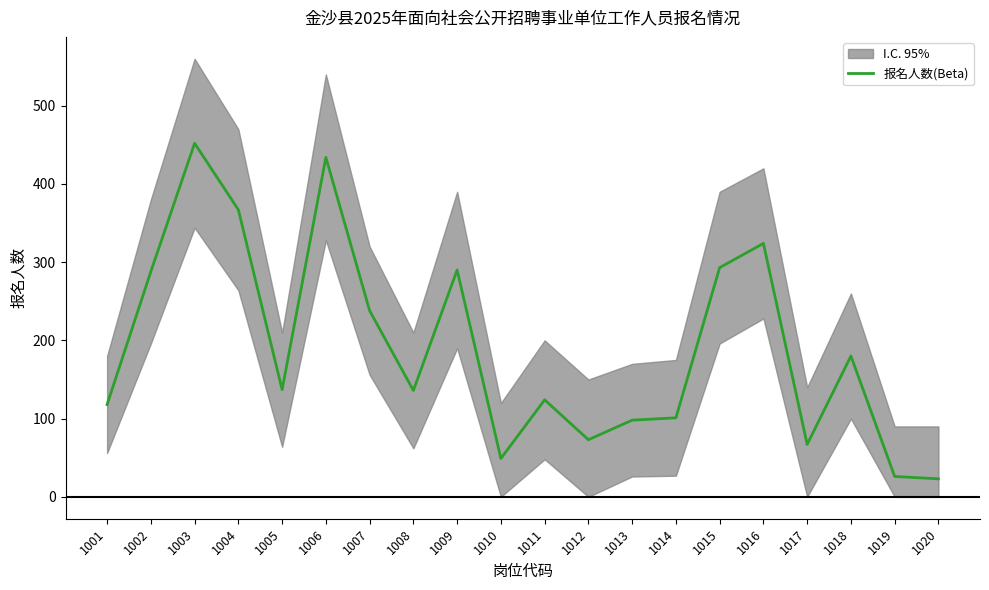

What is the greatest value displayed?

452